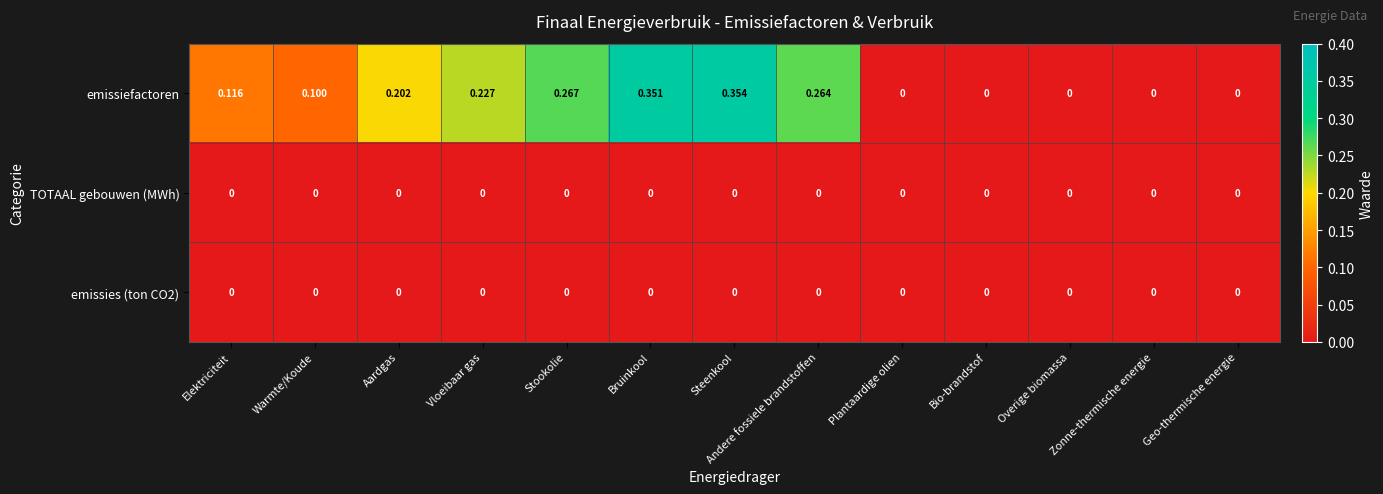

Which series has the largest range (max minus min)?

emissiefactoren